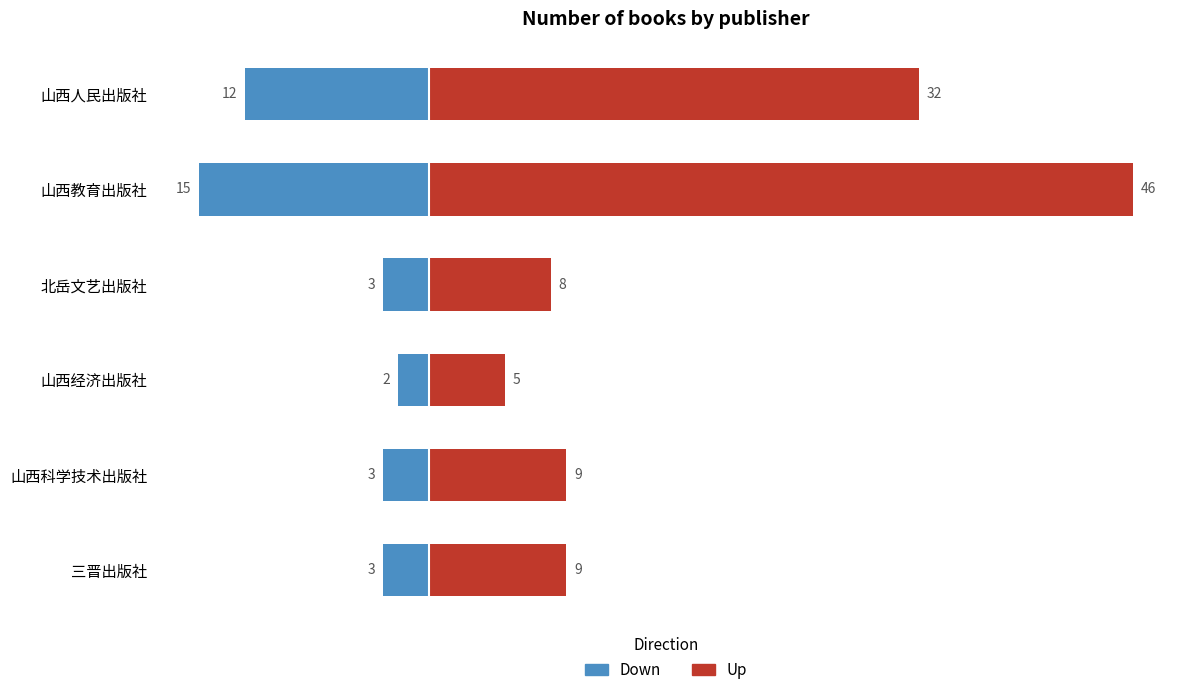

How many values in the Down series are below -3?

2